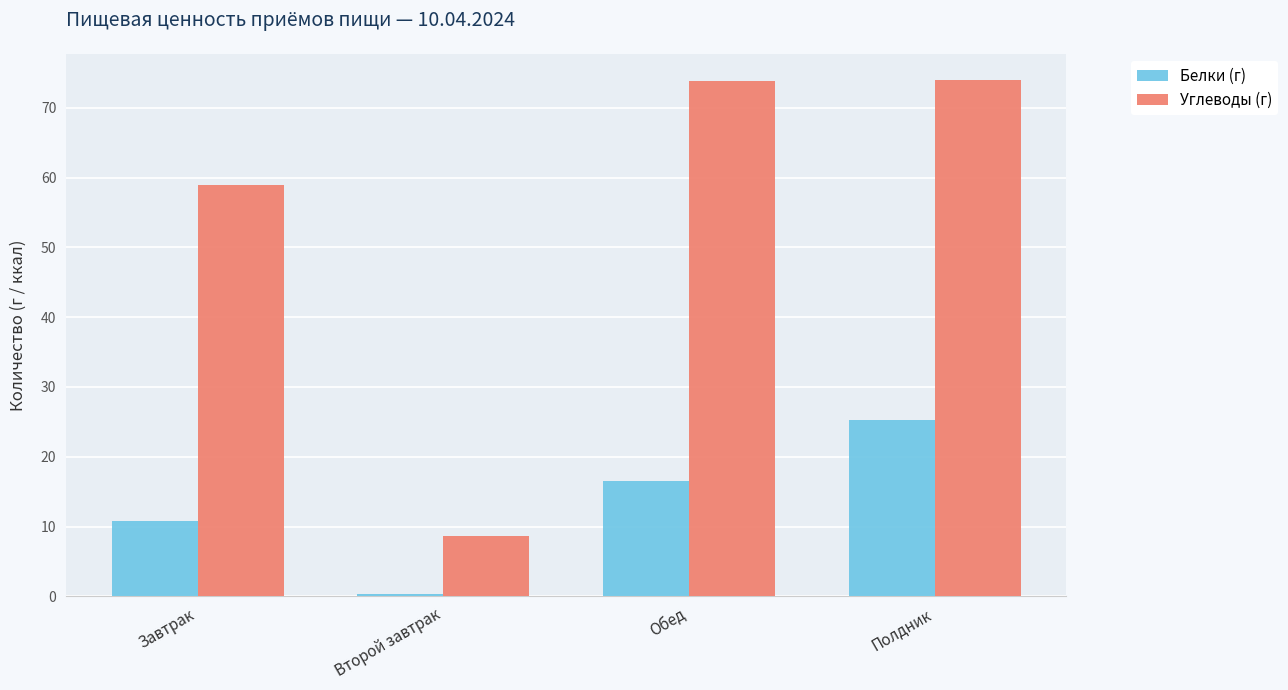

What is the highest value of the Углеводы (г) series?

74.0